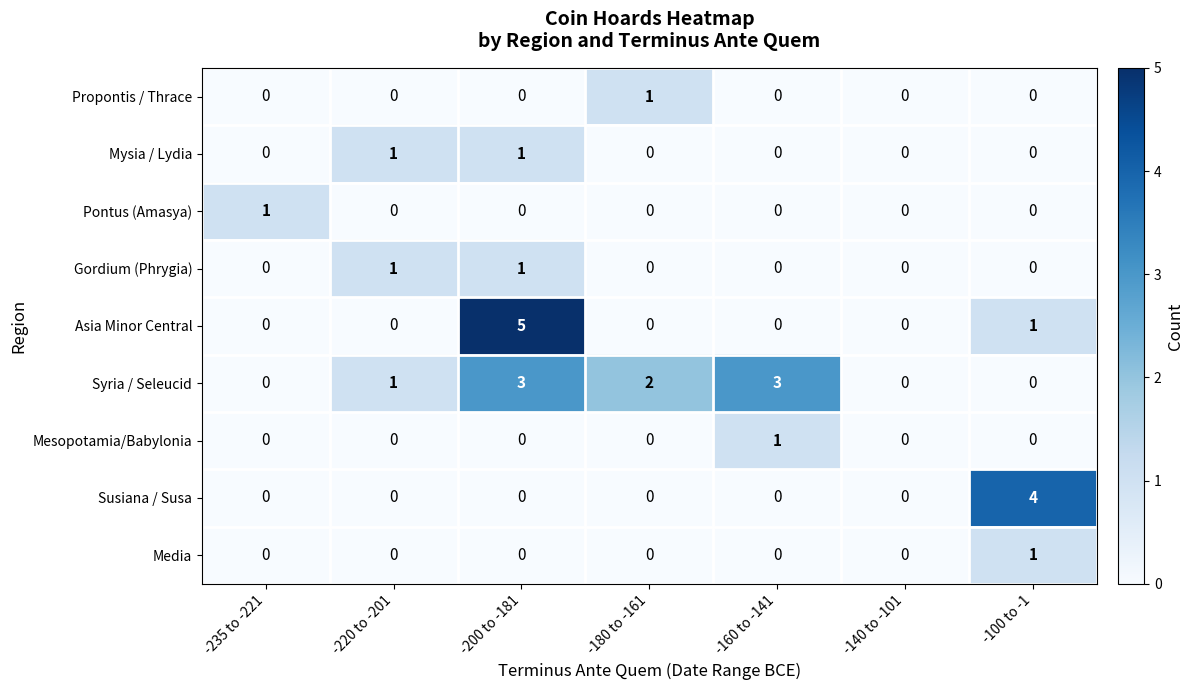

How many categories are shown in the chart?

7